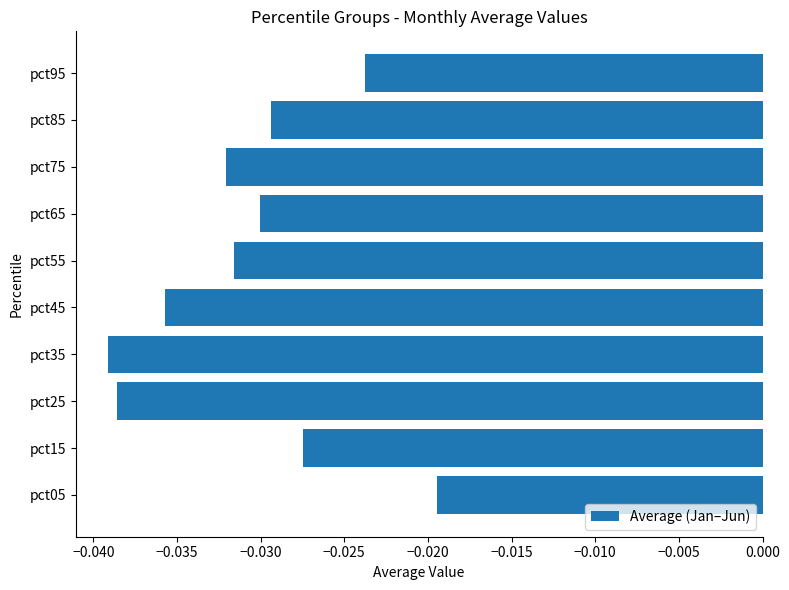

Which category has the highest value across all series?

pct05